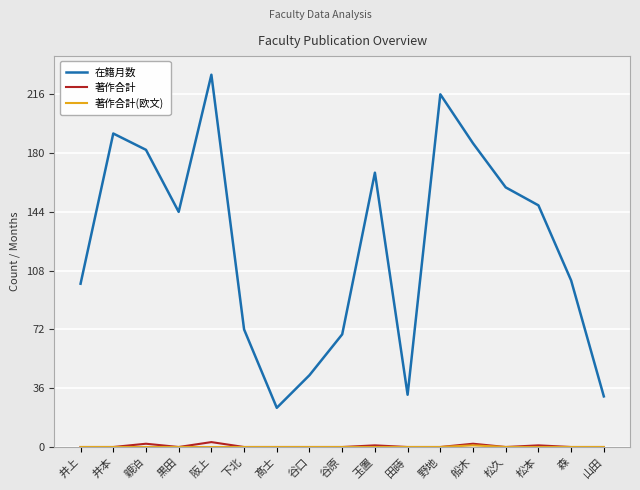

True or false: 著作合計 has a value of 0 at 髙士.

True